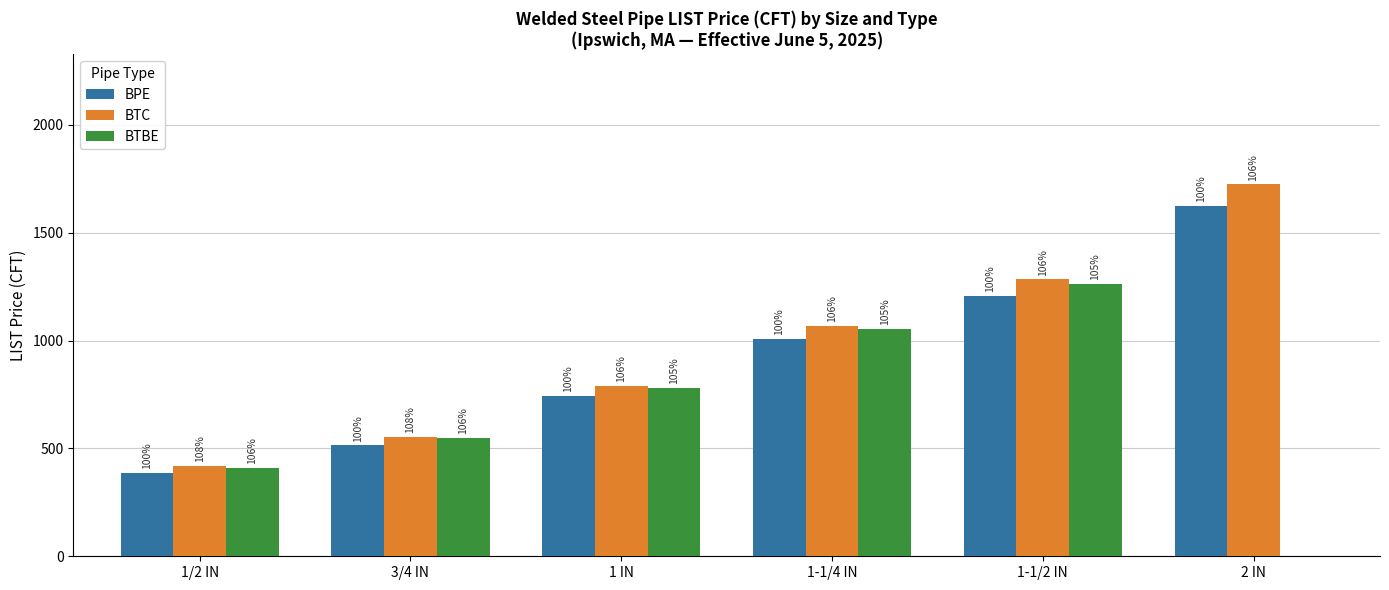

Which category has the highest value across all series?

2 IN